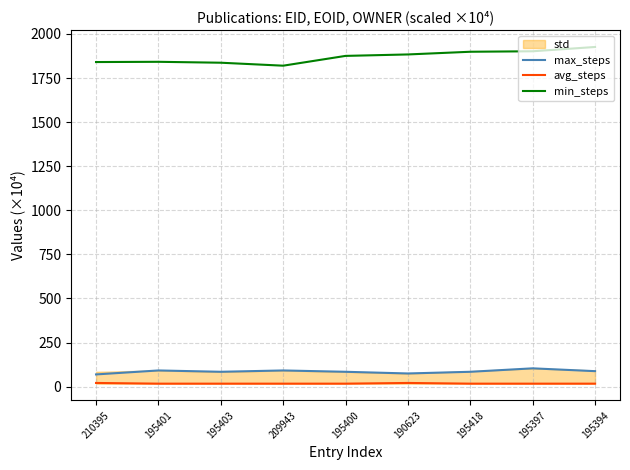

True or false: max_steps and avg_steps intersect in this chart.

False